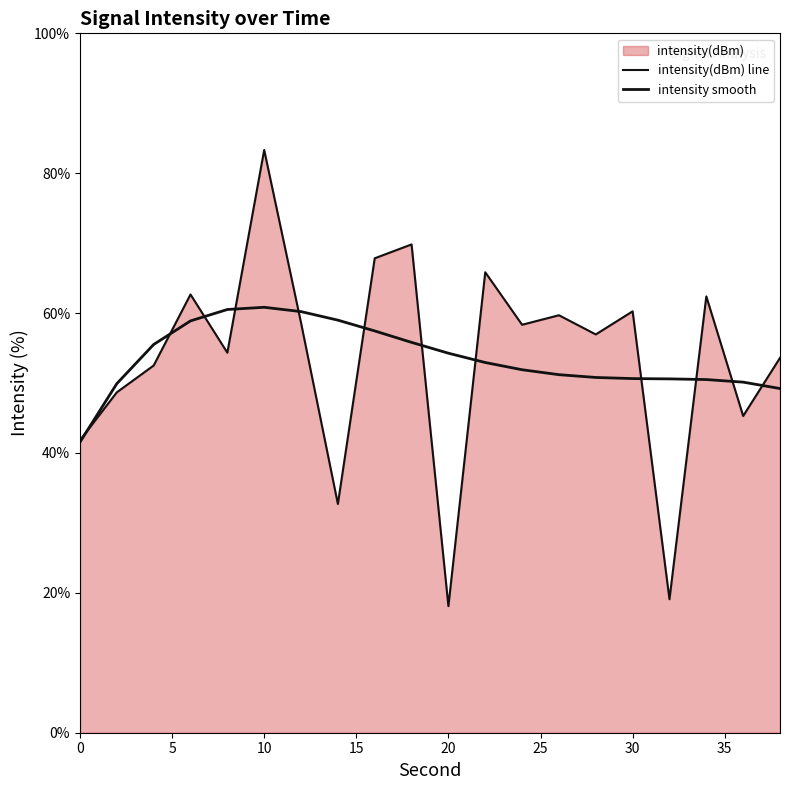

True or false: intensity(dBm) line has more than 0 points higher than both neighbors.

True